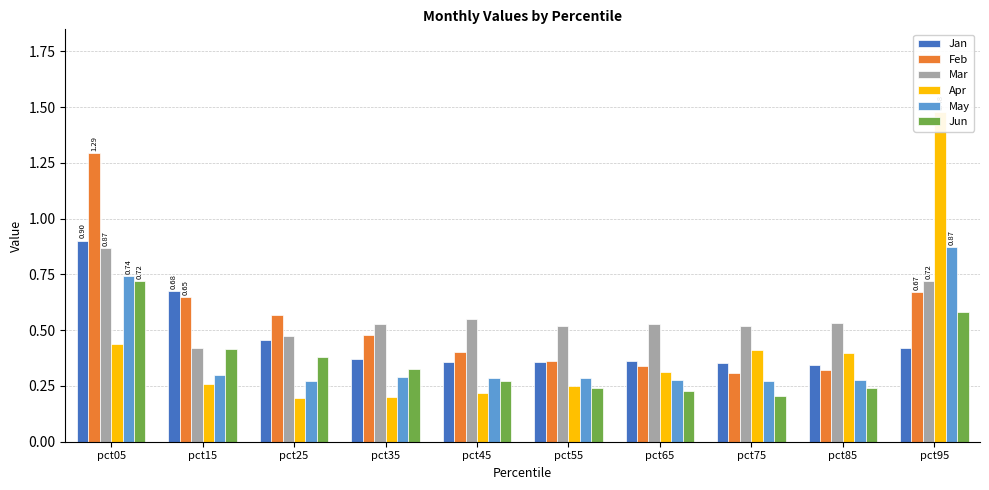

What is the difference between the maximum and minimum values in the Apr series?

1.3